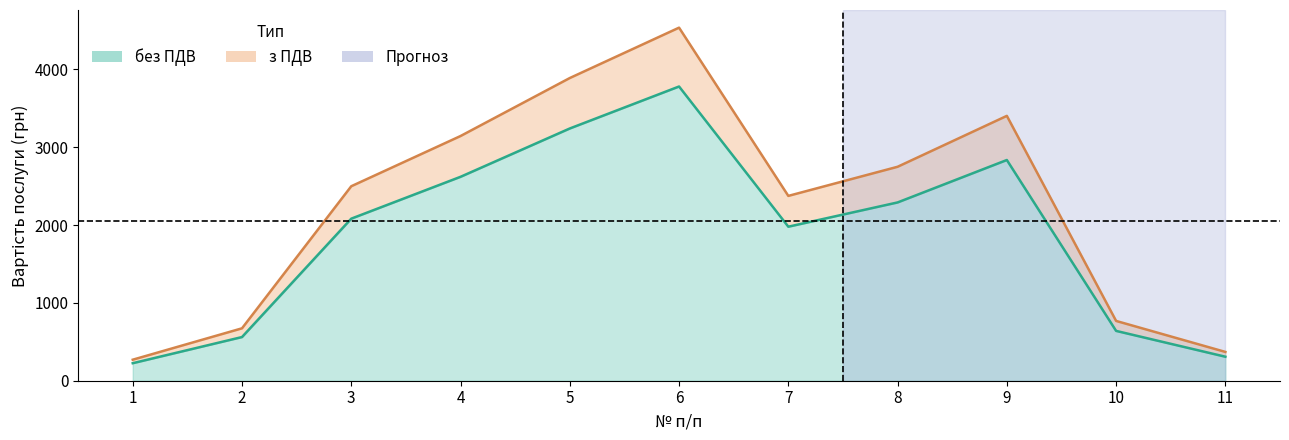

True or false: з ПДВ and без ПДВ cross at least once.

False